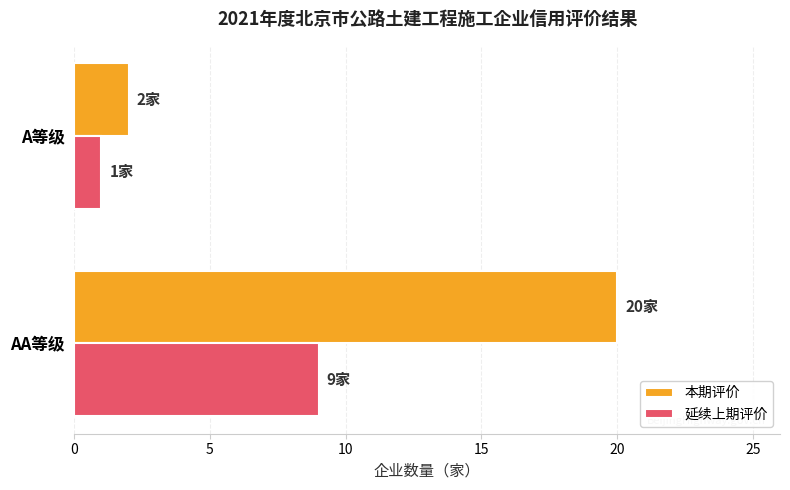

What is the sum of all 延续上期评价 values?

10